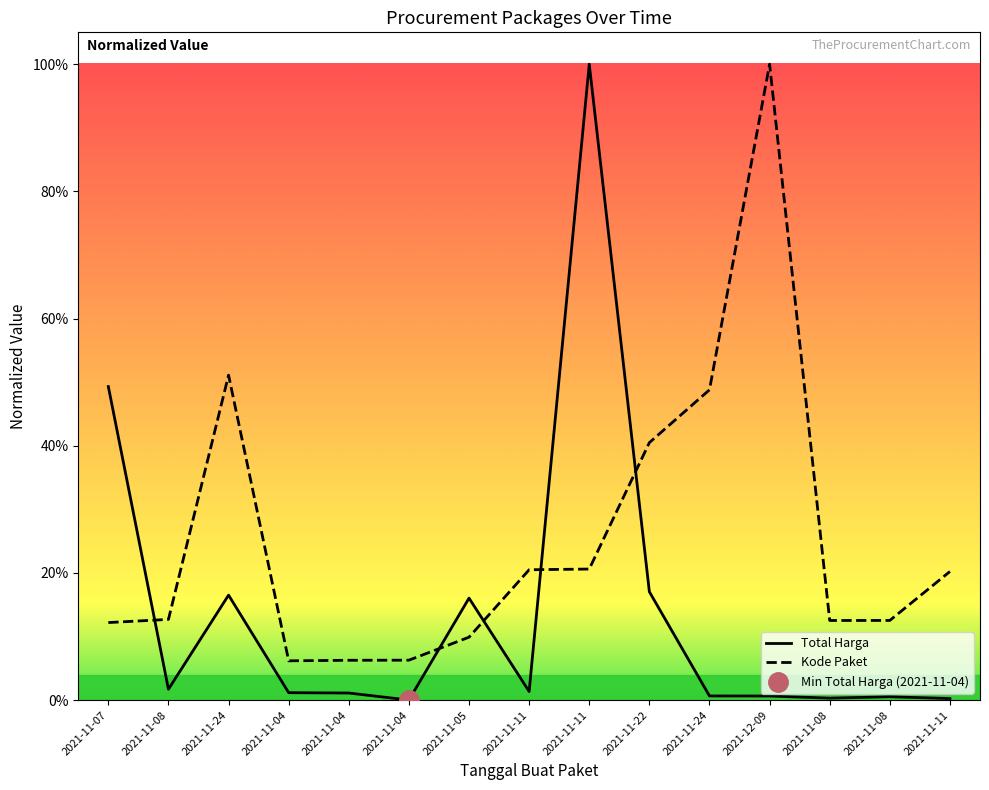

Which series ends up on top after the final intersection of Total Harga and Kode Paket?

Kode Paket